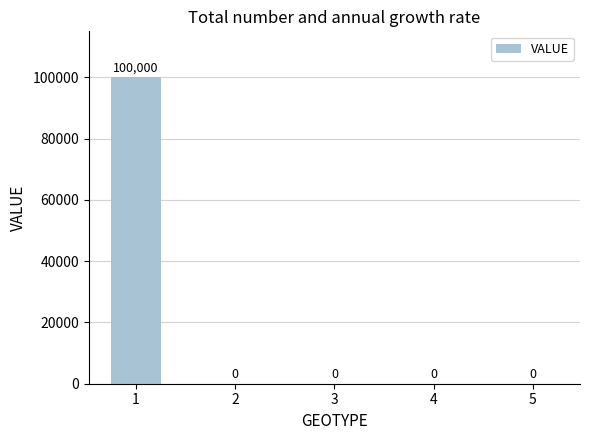

Reading left to right, list all the values displayed in this chart.

1=100000	2=0	3=0	4=0	5=0